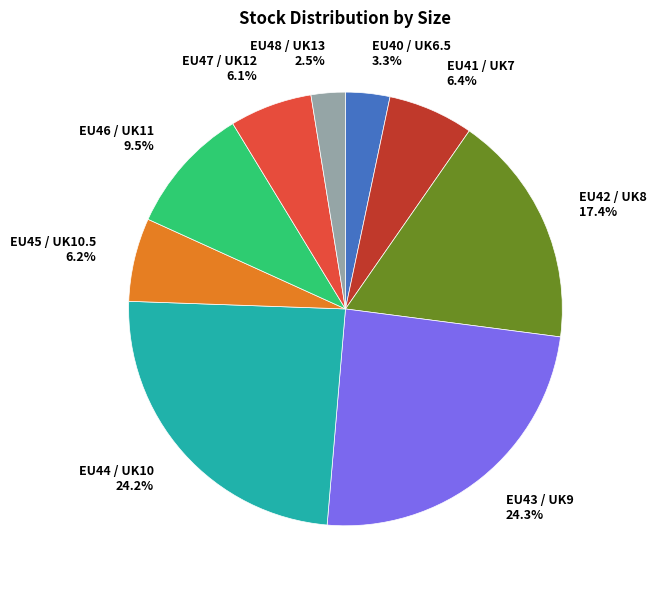

How many slices are in this pie chart?

9